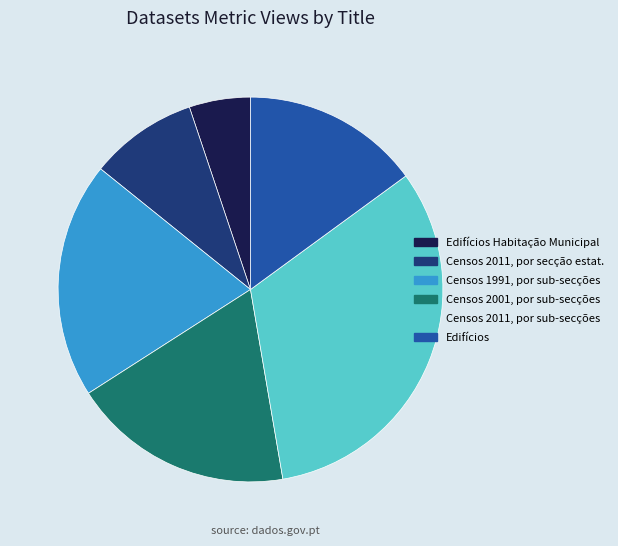

Is there a majority slice in this chart?

No